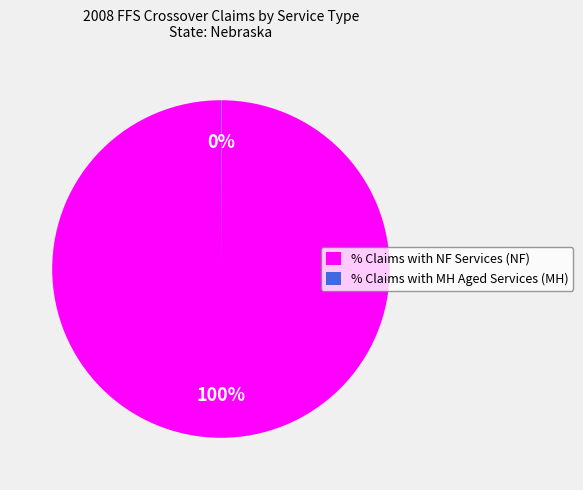

Is it true that % Claims with NF Services (NF) is 100% of the pie?

True